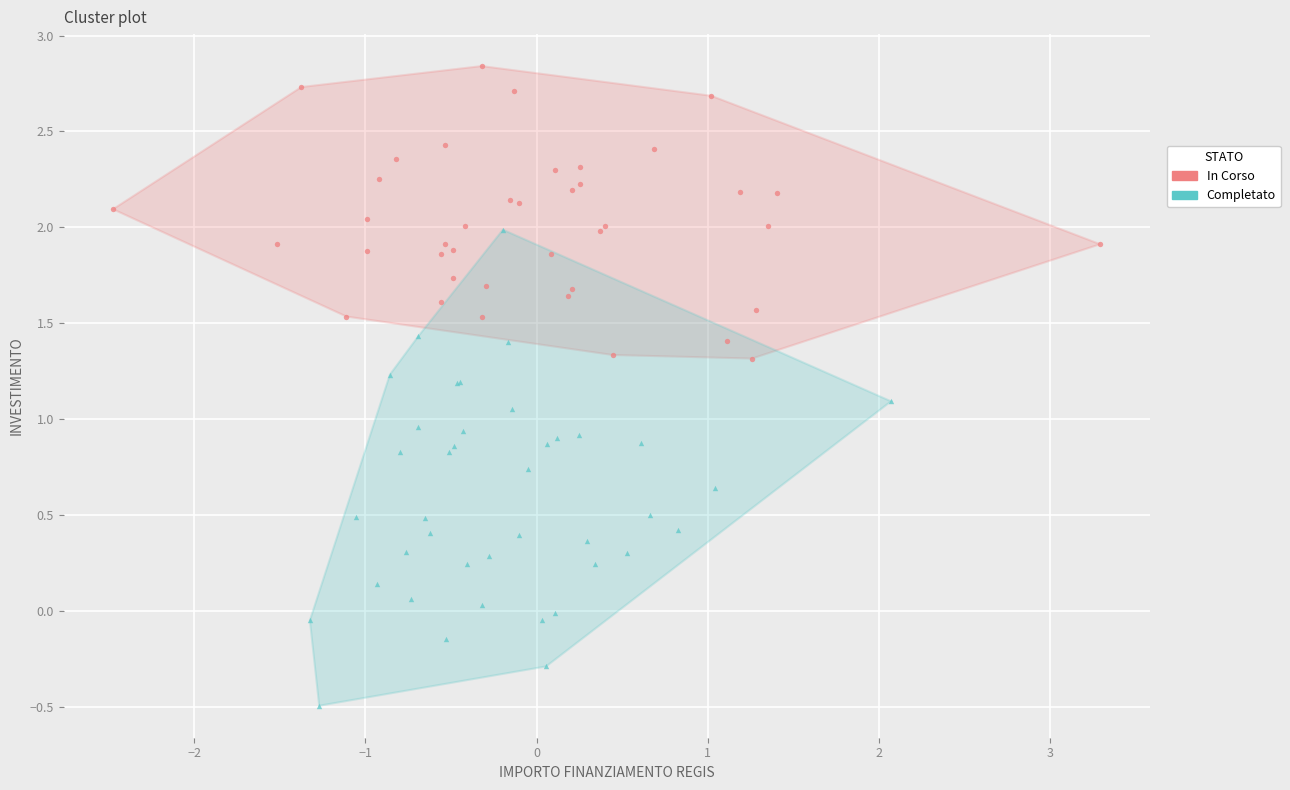

Which series has the widest spread of Y values?

Completato